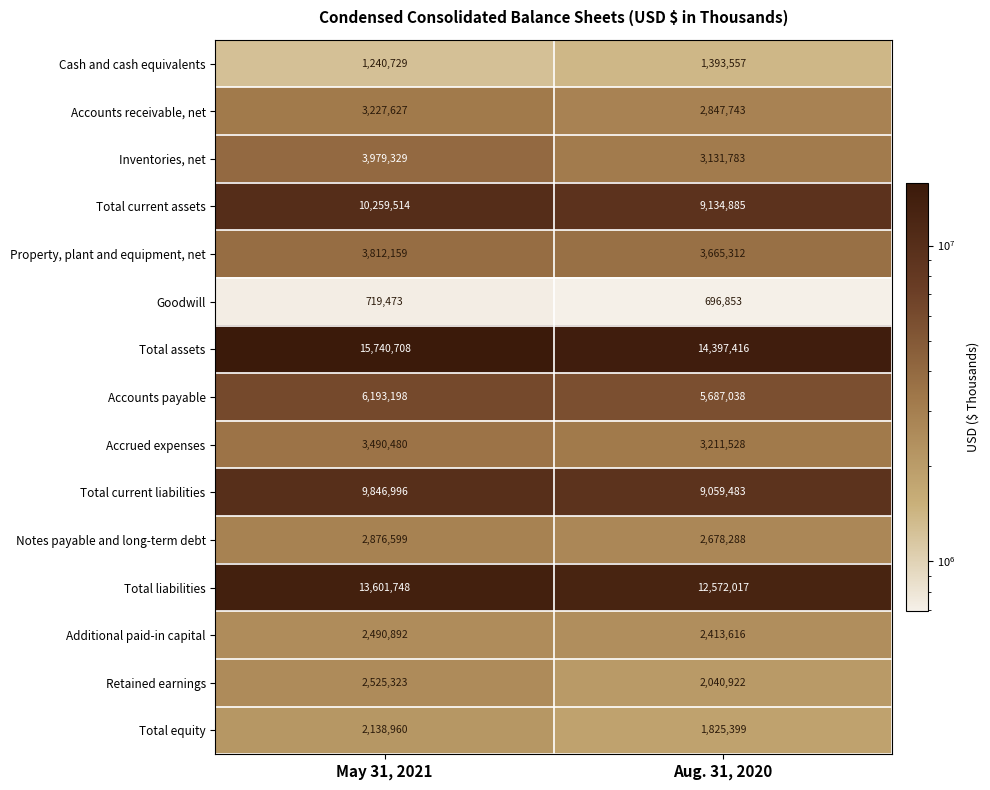

What is the average value of the Accounts payable series?

5940118